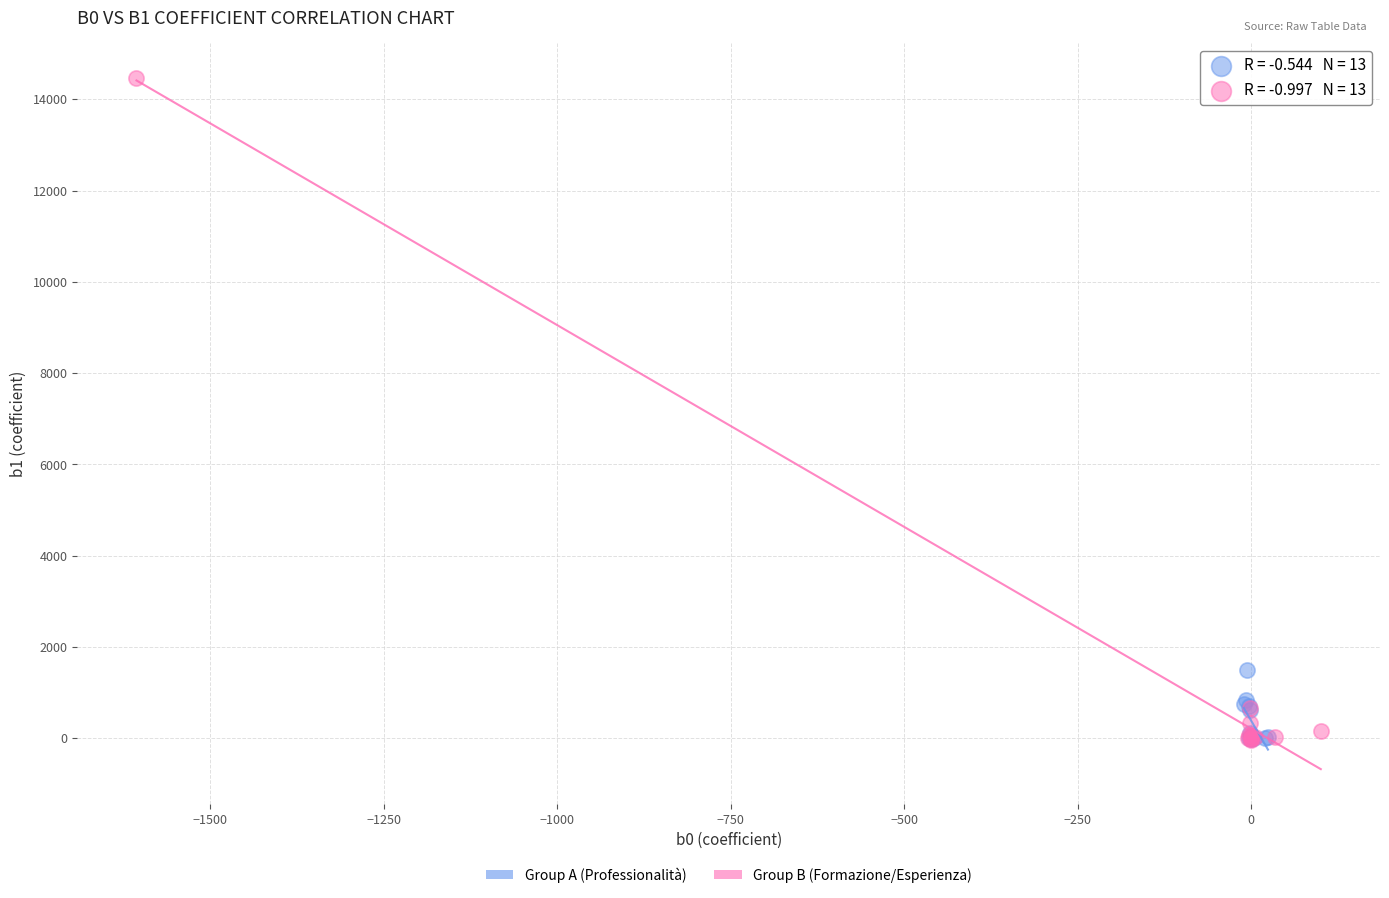

Which series contains the highest Y value?

Group B (Formazione/Esperienza)